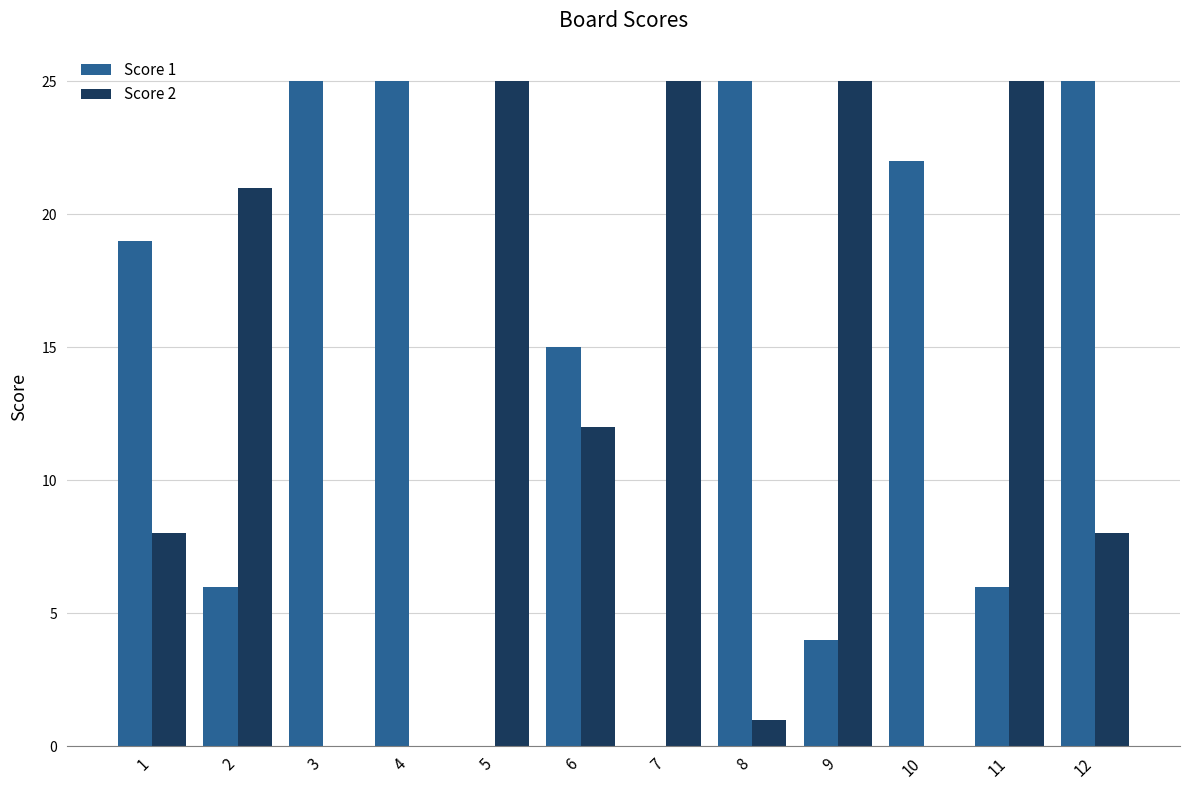

The value of Score 1 at 3 is 25. True or false?

True